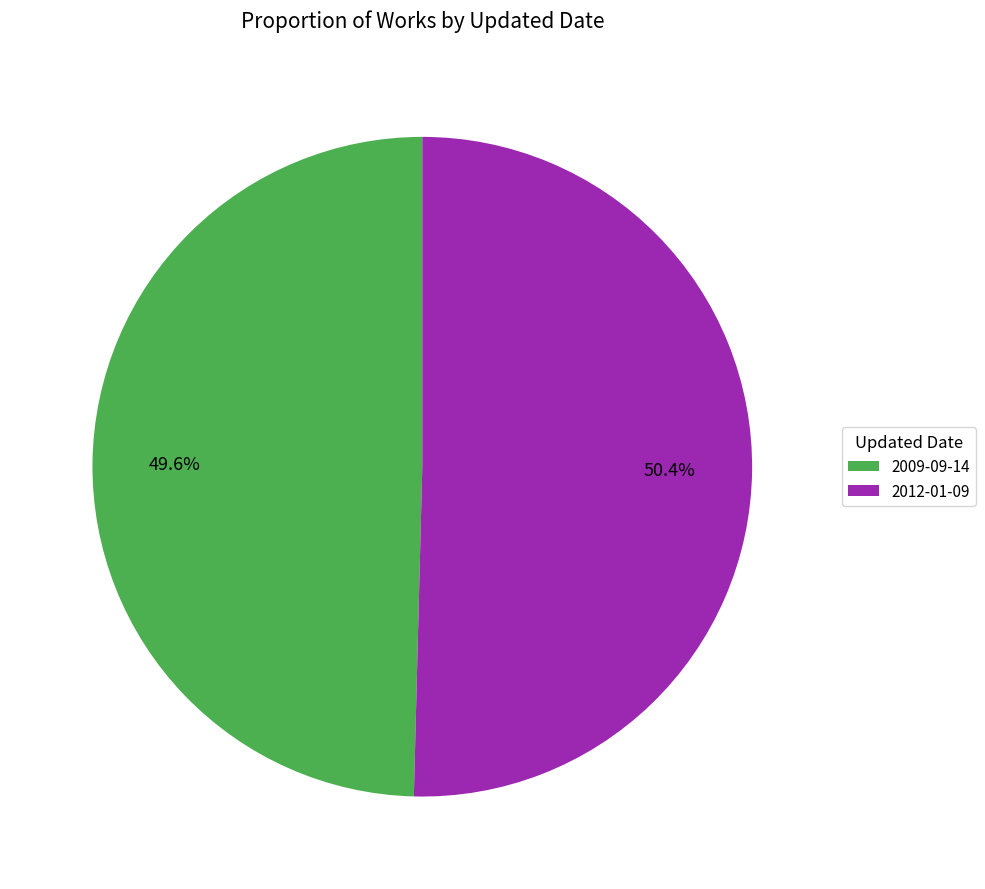

Count the number of slices in the pie.

2